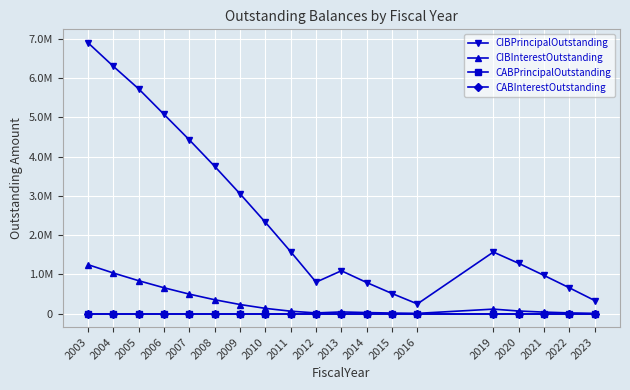

Does the chart have visible grid lines?

Yes